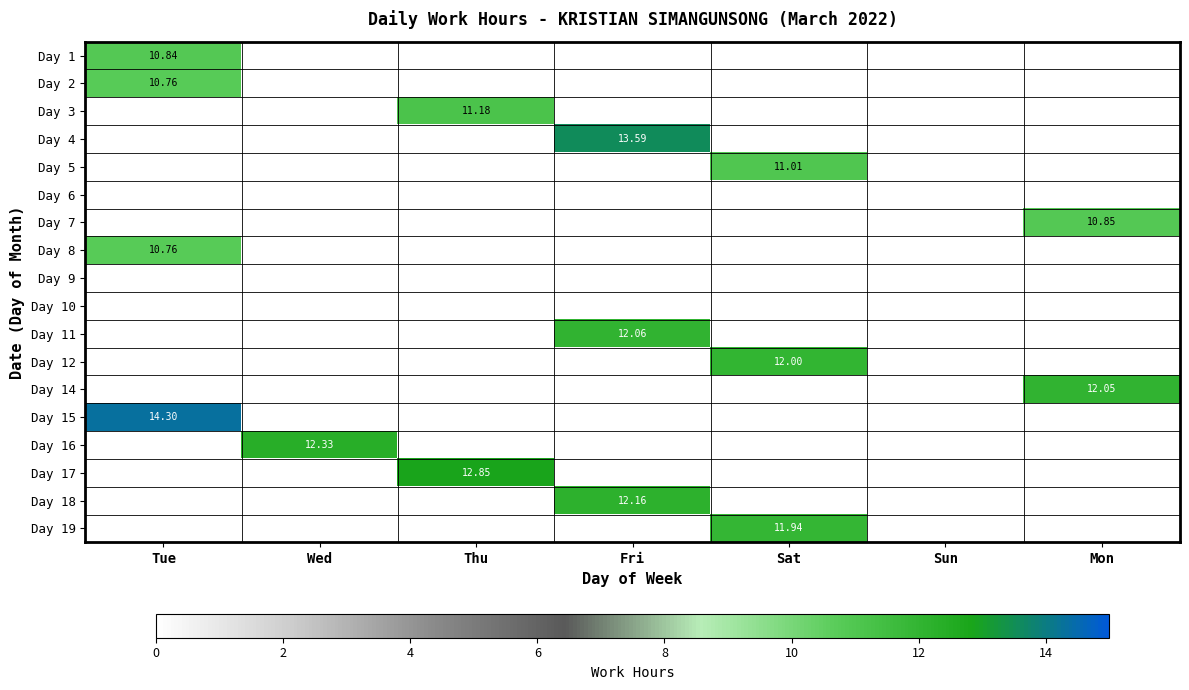

Rank the series by their maximum value, from highest to lowest.

Day 15, Day 4, Day 17, Day 16, Day 18, Day 11, Day 14, Day 12, Day 19, Day 3, Day 5, Day 7, Day 1, Day 2, Day 8, Day 6, Day 9, Day 10